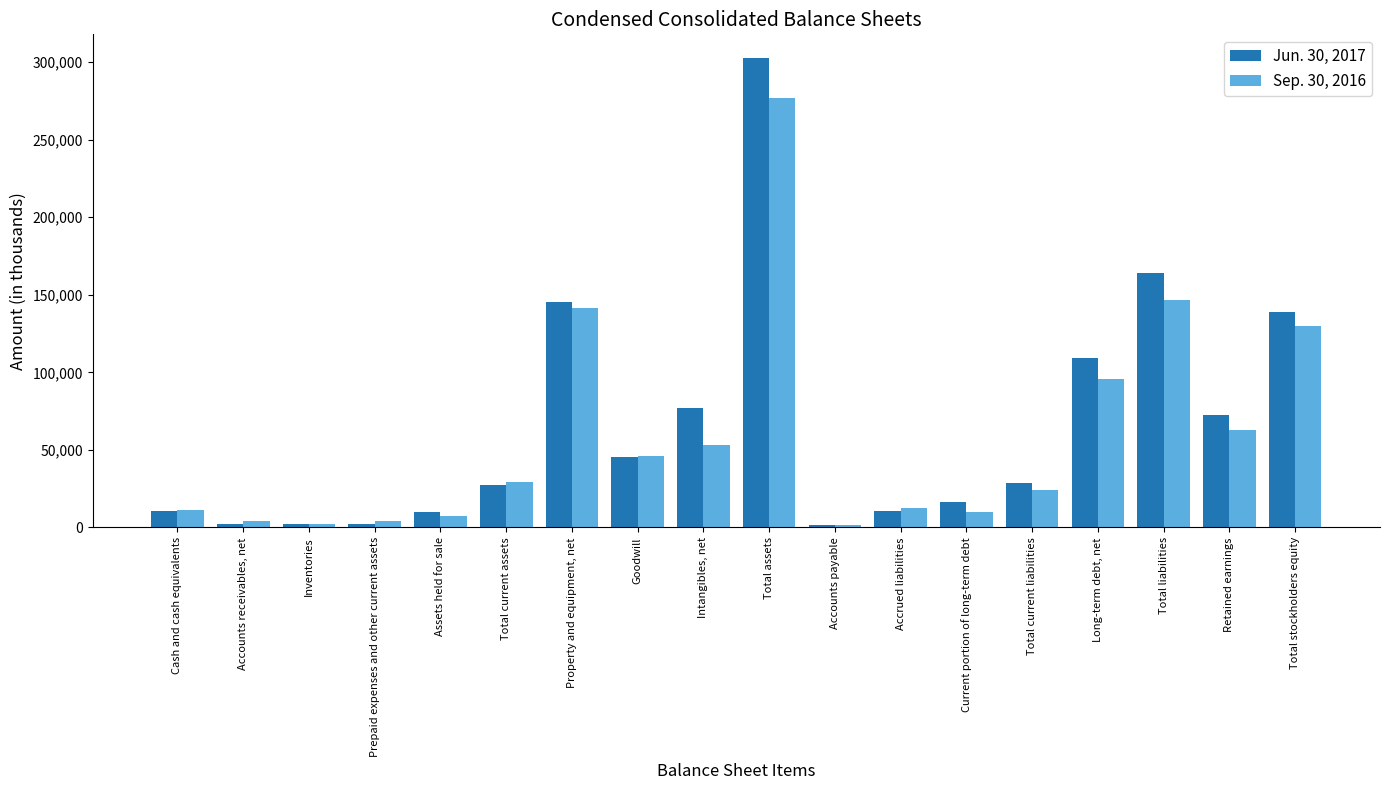

The value of Sep. 30, 2016 at Intangibles, net is 19275. True or false?

False